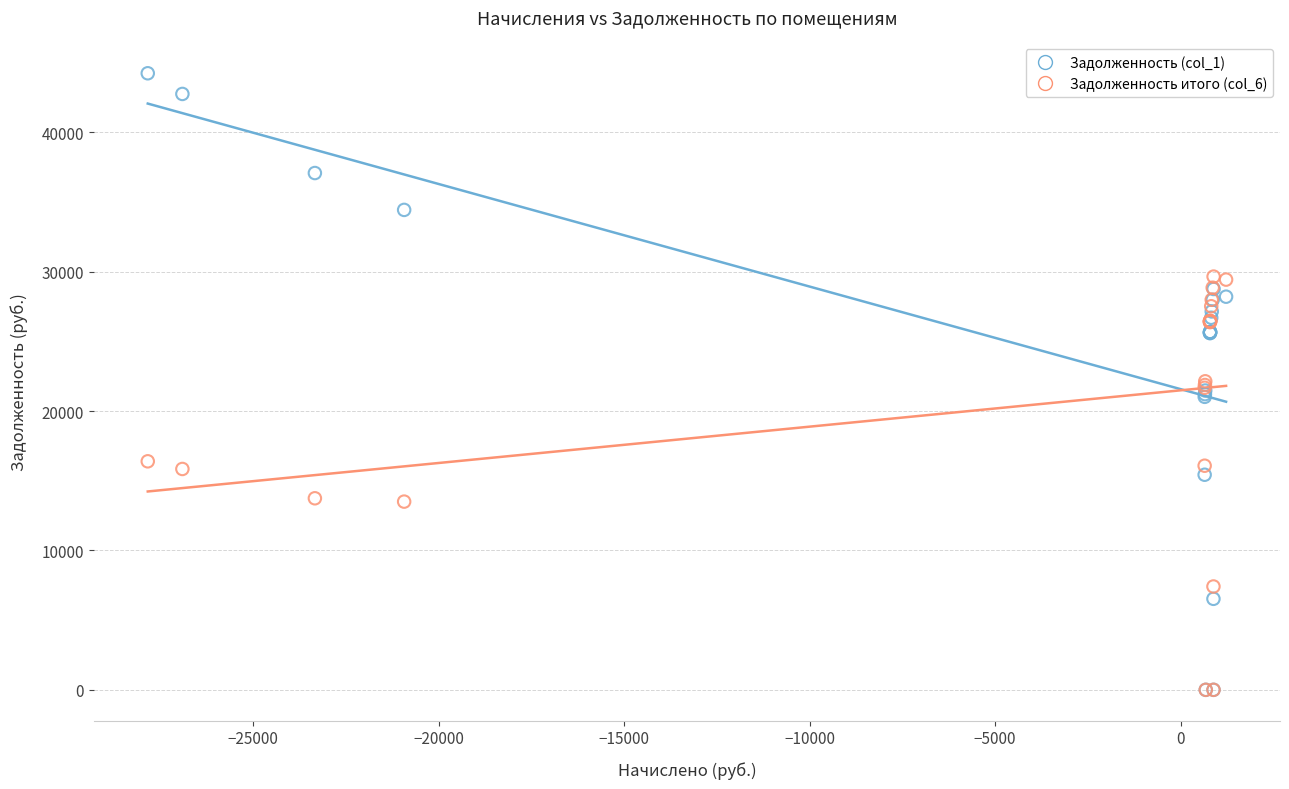

What are all the series names shown in the legend?

Задолженность (col_1), Задолженность итого (col_6)